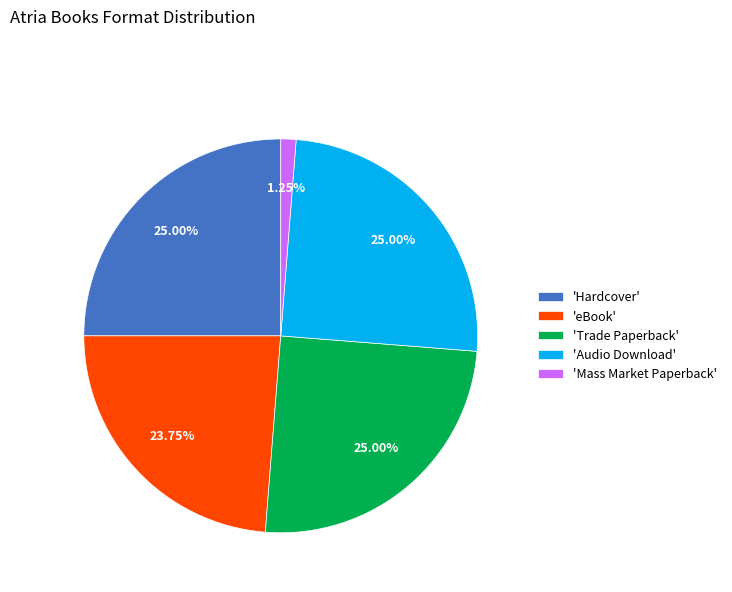

Is there a majority slice in this chart?

No